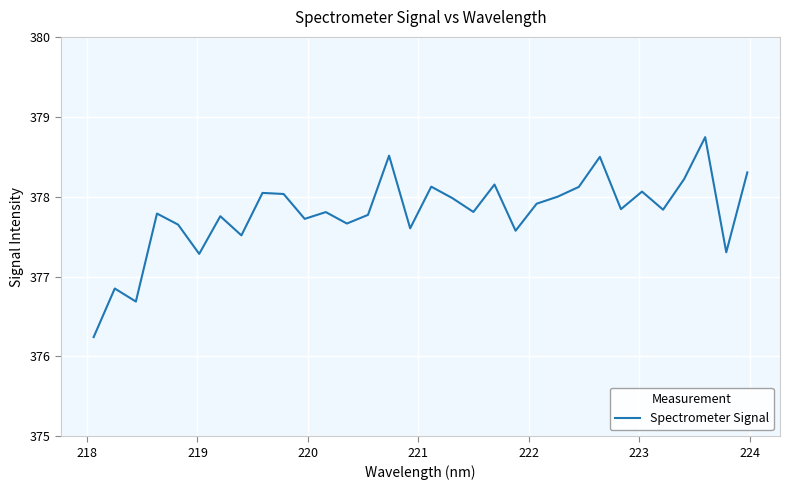

What is the maximum value shown in the chart?

378.7